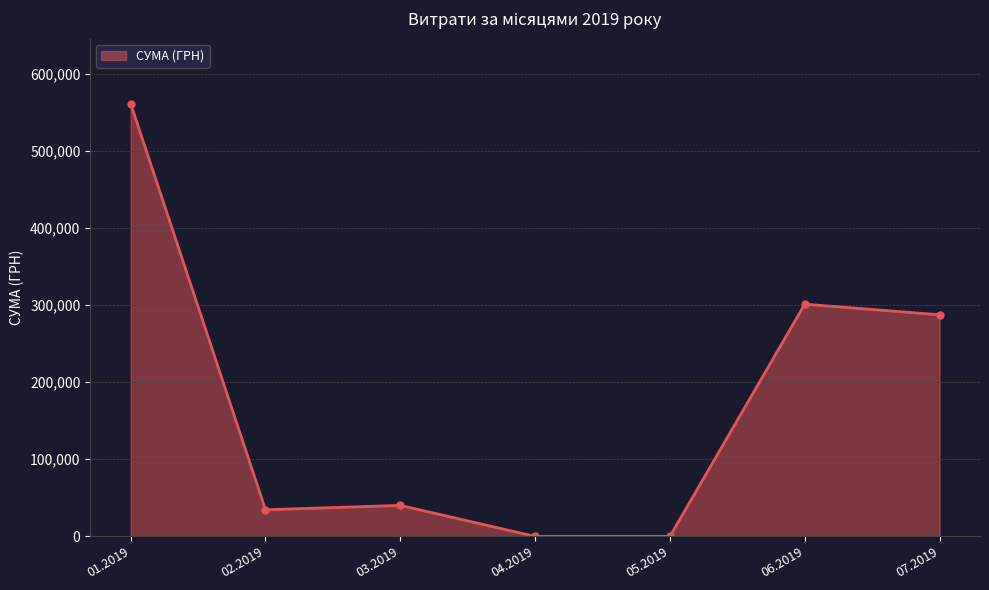

What is the average value?

174906.6